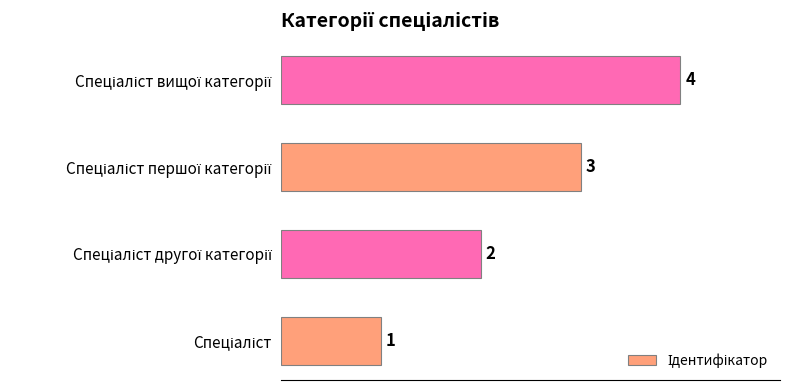

What is the sum of all values?

10